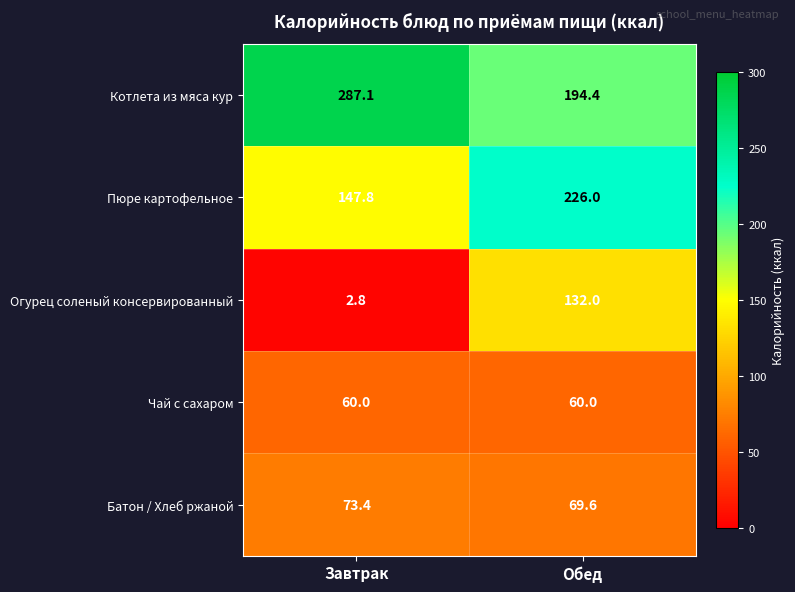

What is the spread (max minus min) of values at Обед?

166.0